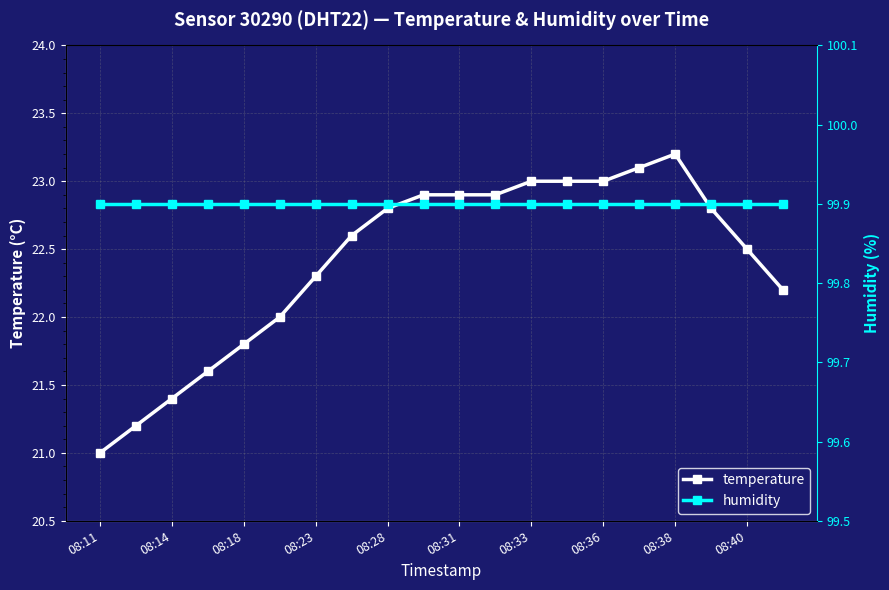

What is the minimum value for temperature?

21.0